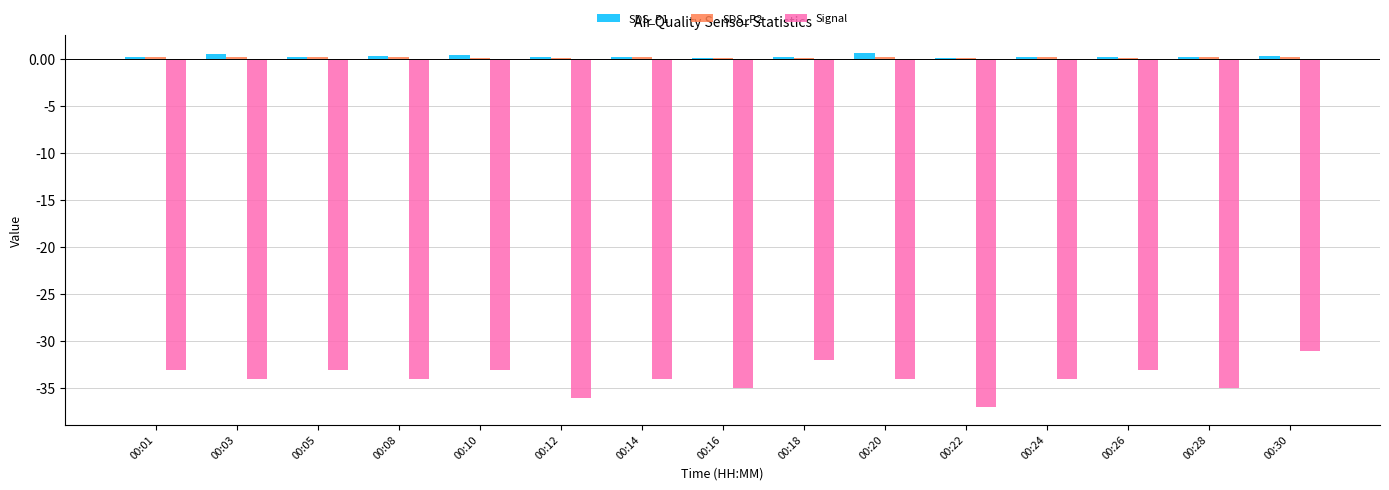

What is the maximum value for Signal?

-31.0